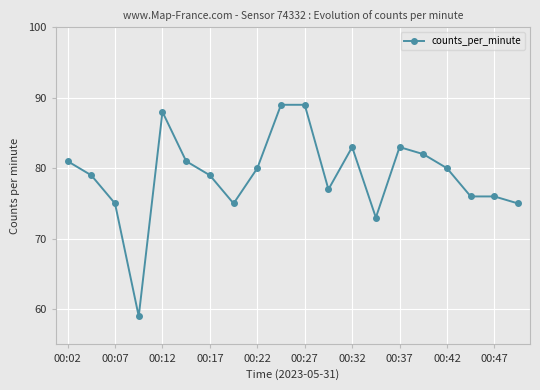

True or false: there are more than 1 points higher than both neighbors.

True